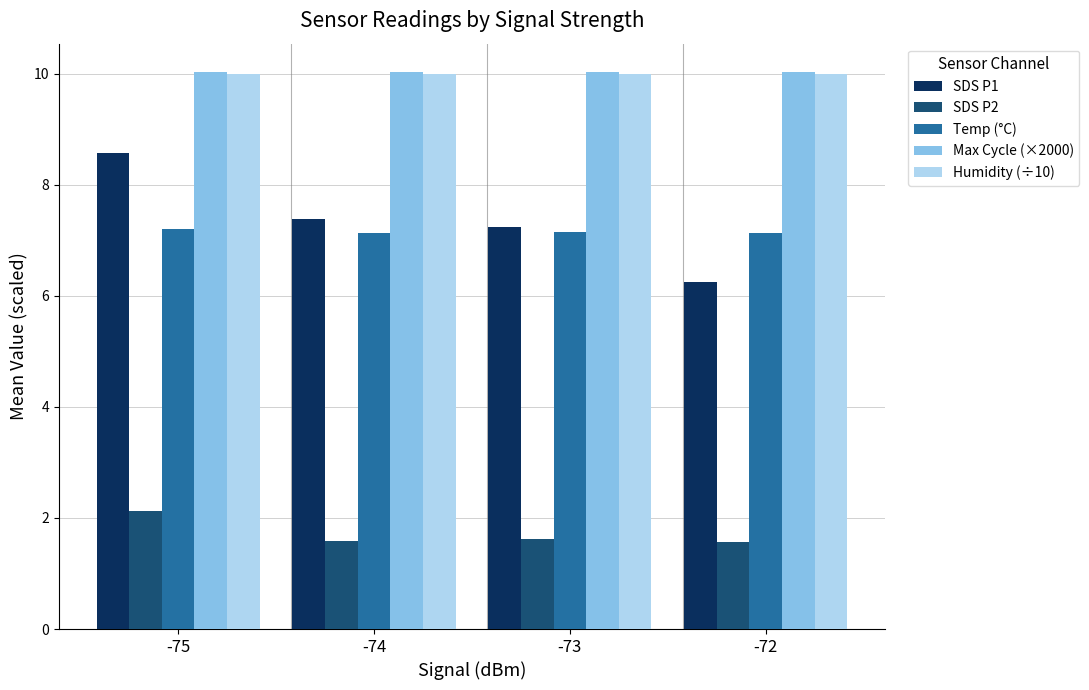

How many data points in SDS P1 are above 7?

3